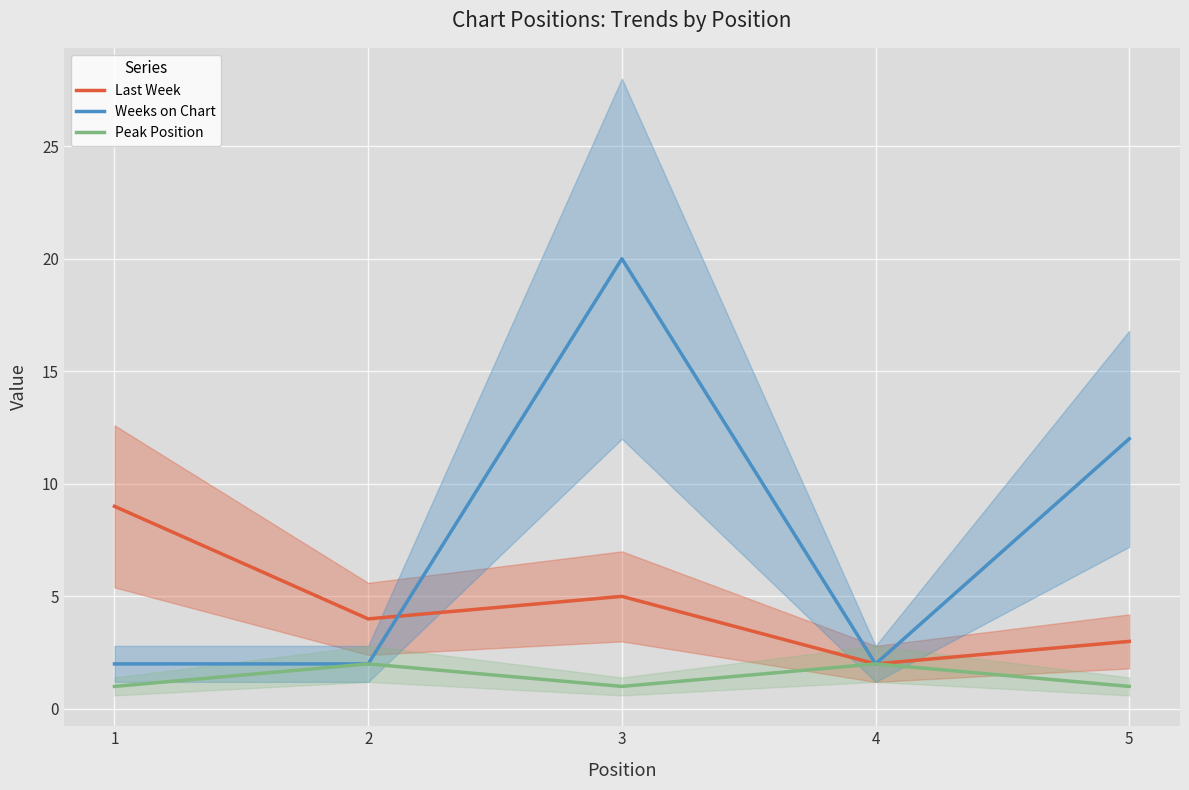

Which series has the largest total across all categories?

Weeks on Chart